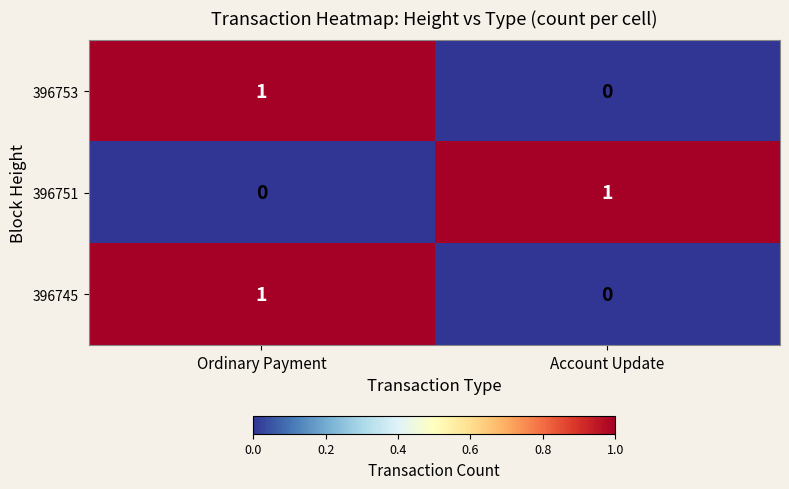

True or false: 396751 has a value of 1 at Account Update.

True